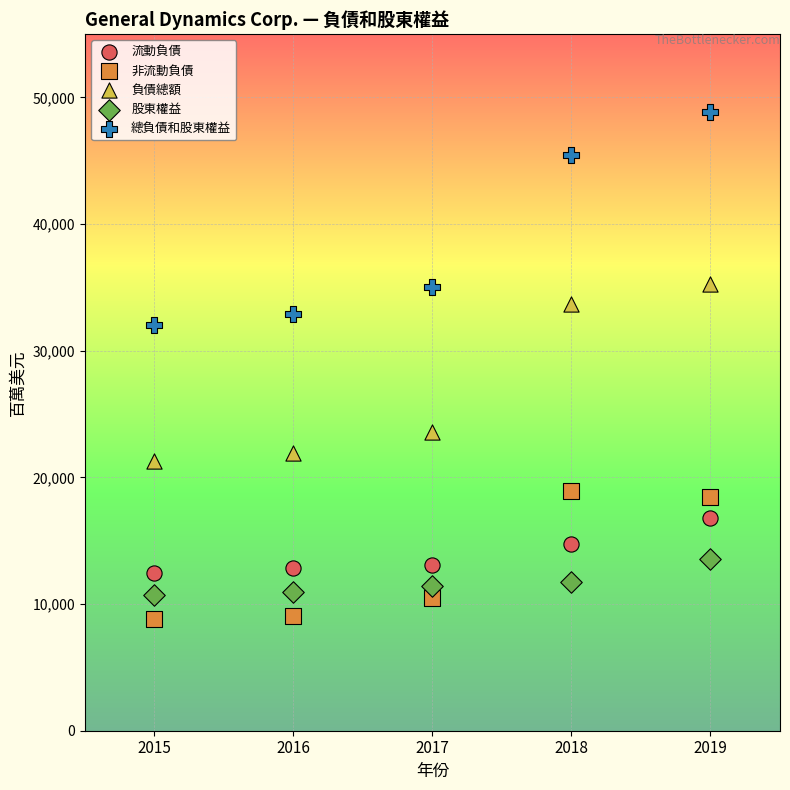

Across all data points, what is the range of X values (max minus min)?

4